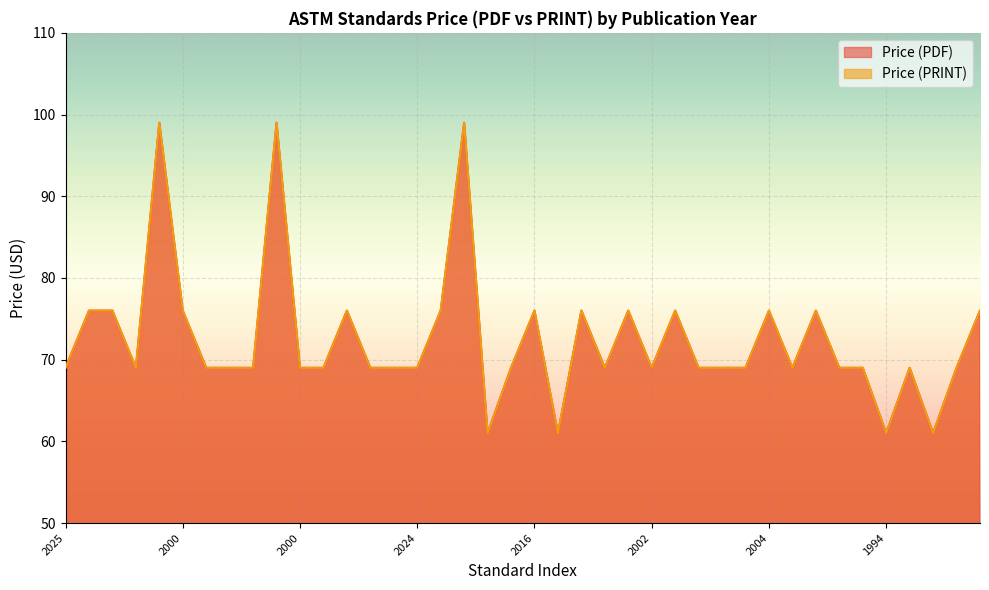

Rank the series at 1995 from lowest to highest value.

Price (PDF), Price (PRINT)